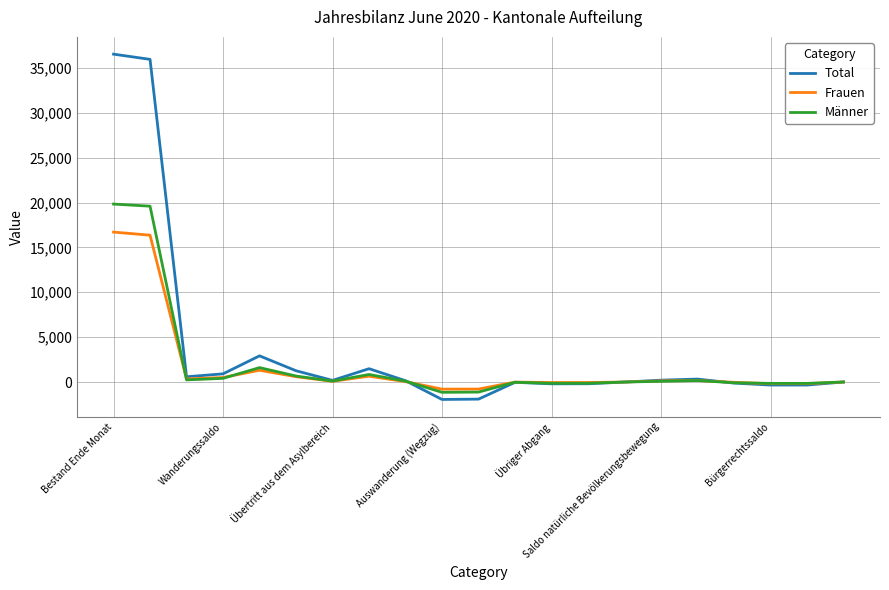

What is the highest value of the Total series?

36541